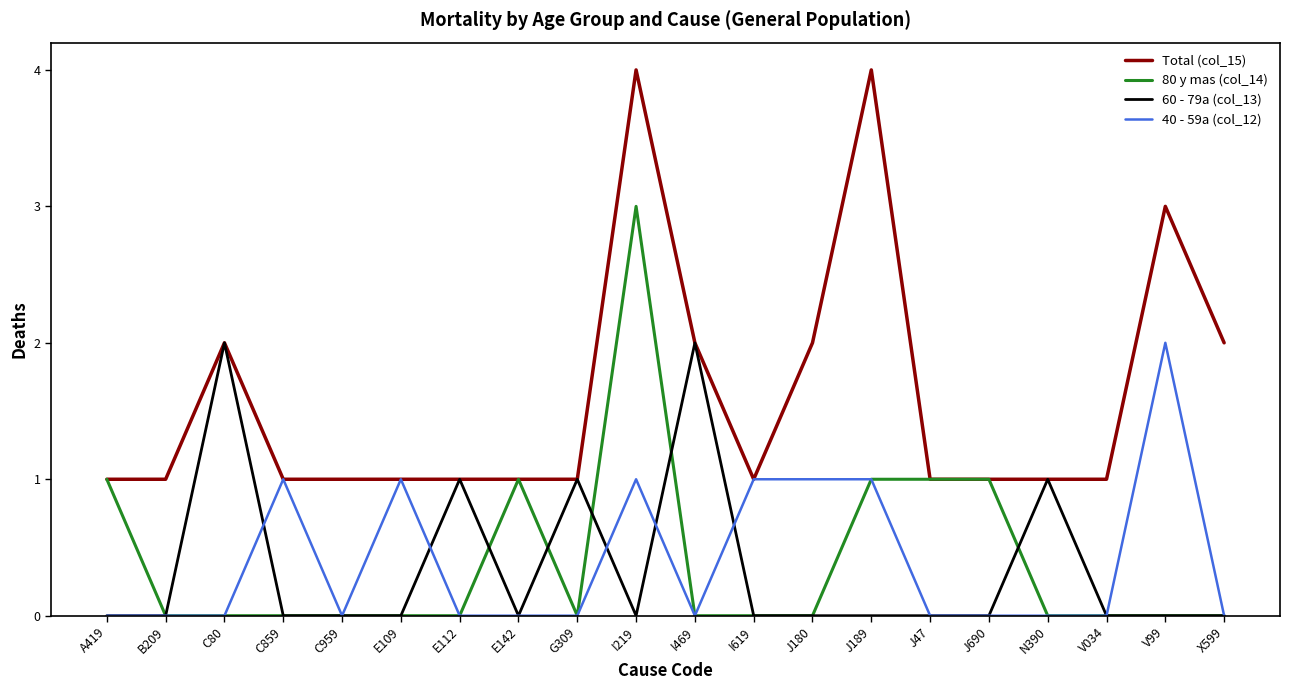

Count the 40 - 59a (col_12) values in the range 0 to 1.

19